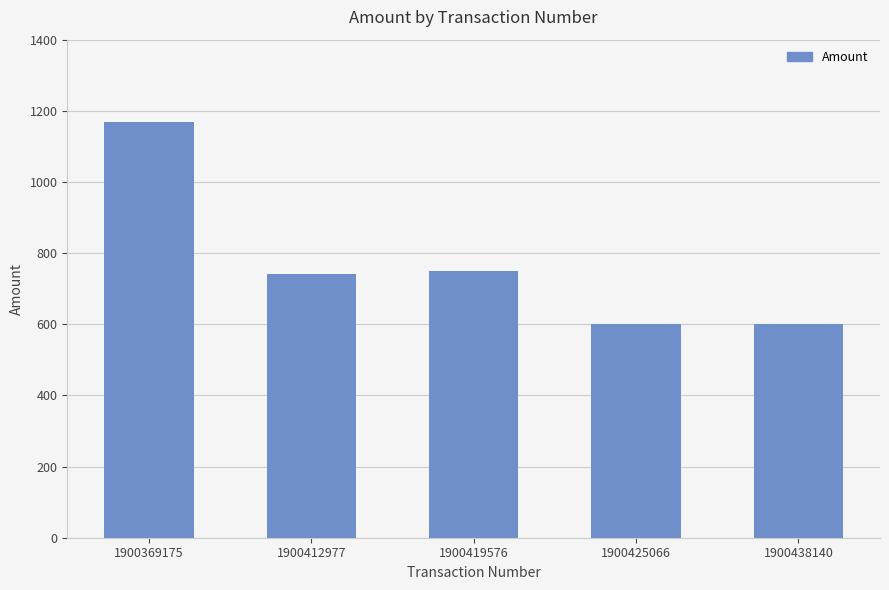

Reading left to right, transcribe all the data shown in this chart.

1900369175=1167.2	1900412977=741.3	1900419576=750.0	1900425066=600.0	1900438140=600.0